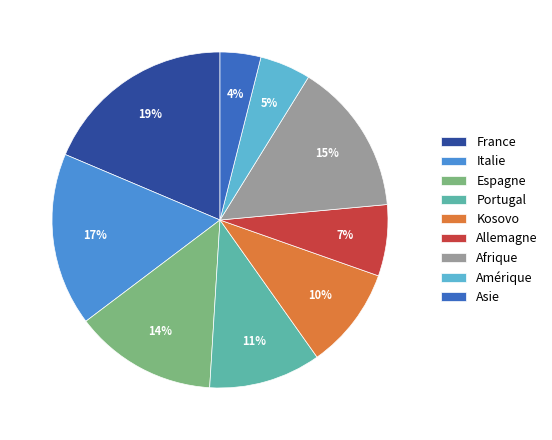

Approximately how many times larger is the value at France compared to Afrique?

1.3